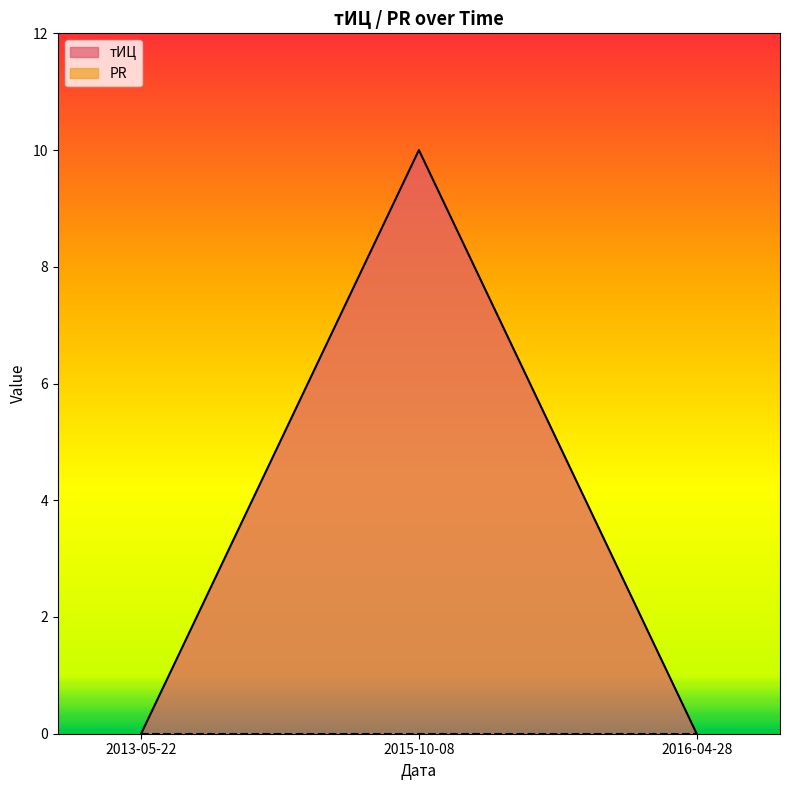

True or false: the data shows 0 at 2016-04-28.

True